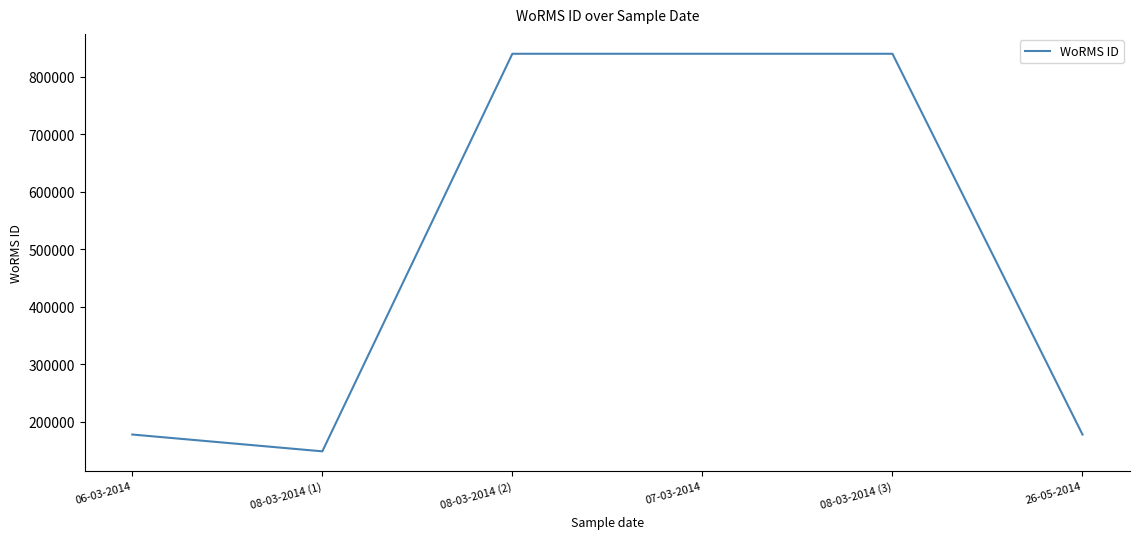

What is the difference between the second highest and second lowest values?

661778